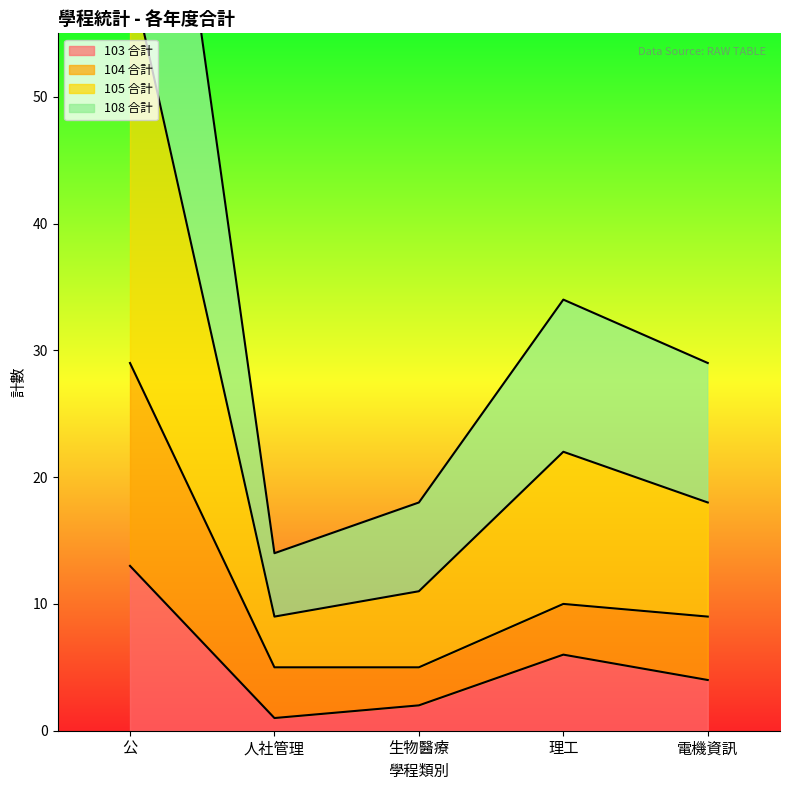

Is it true that 103 合計 equals 2 at 電機資訊?

False